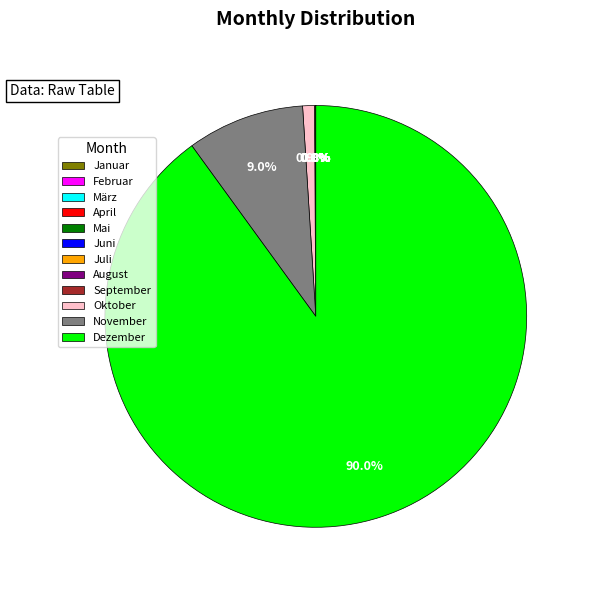

Is there a majority slice in this chart?

Yes